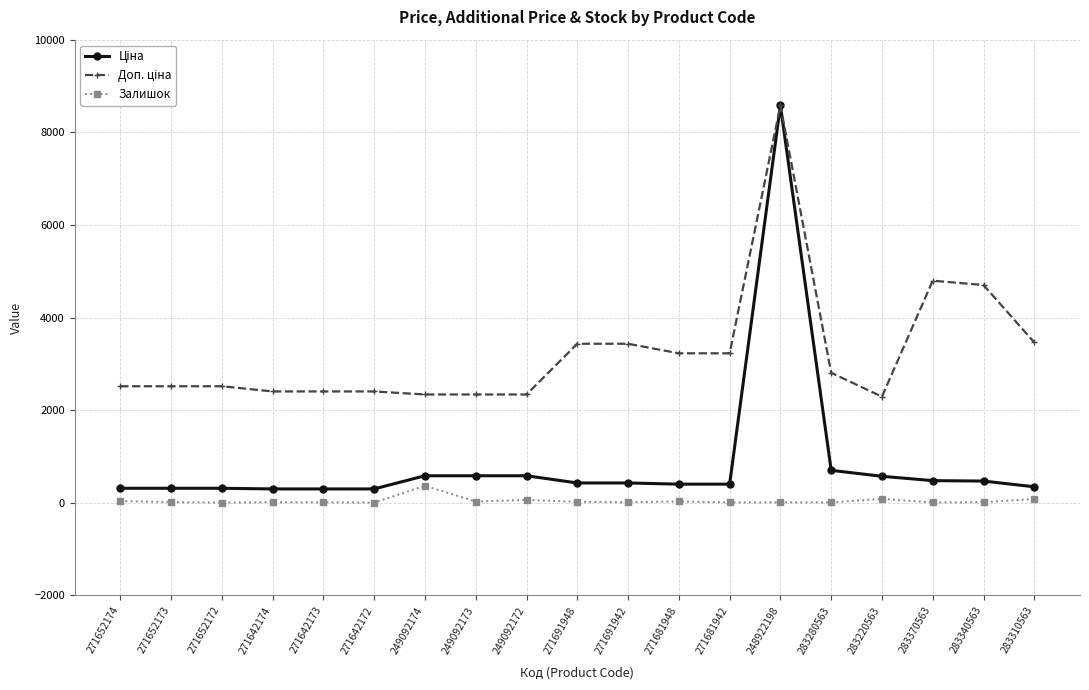

At which category is the sum across all series the highest?

248922198